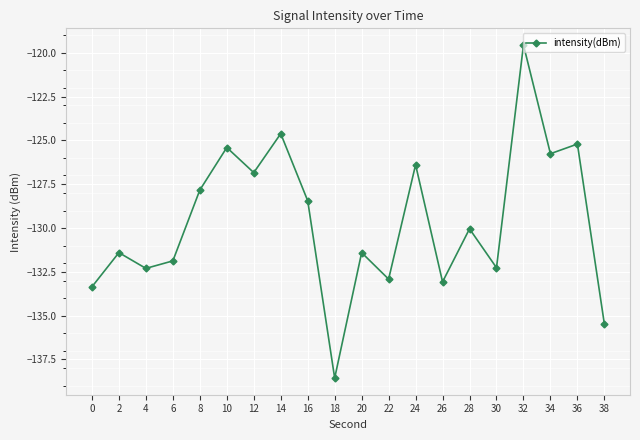

How many interior local valleys (lower than both neighbors) does the data have?

7